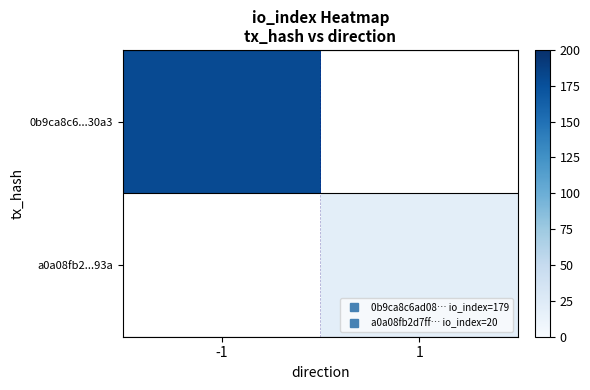

At which category does the chart reach its minimum across all series?

1